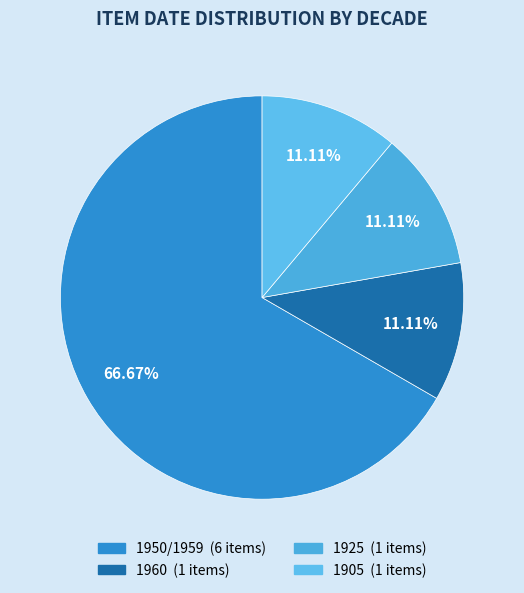

How many segments does this pie chart have?

4